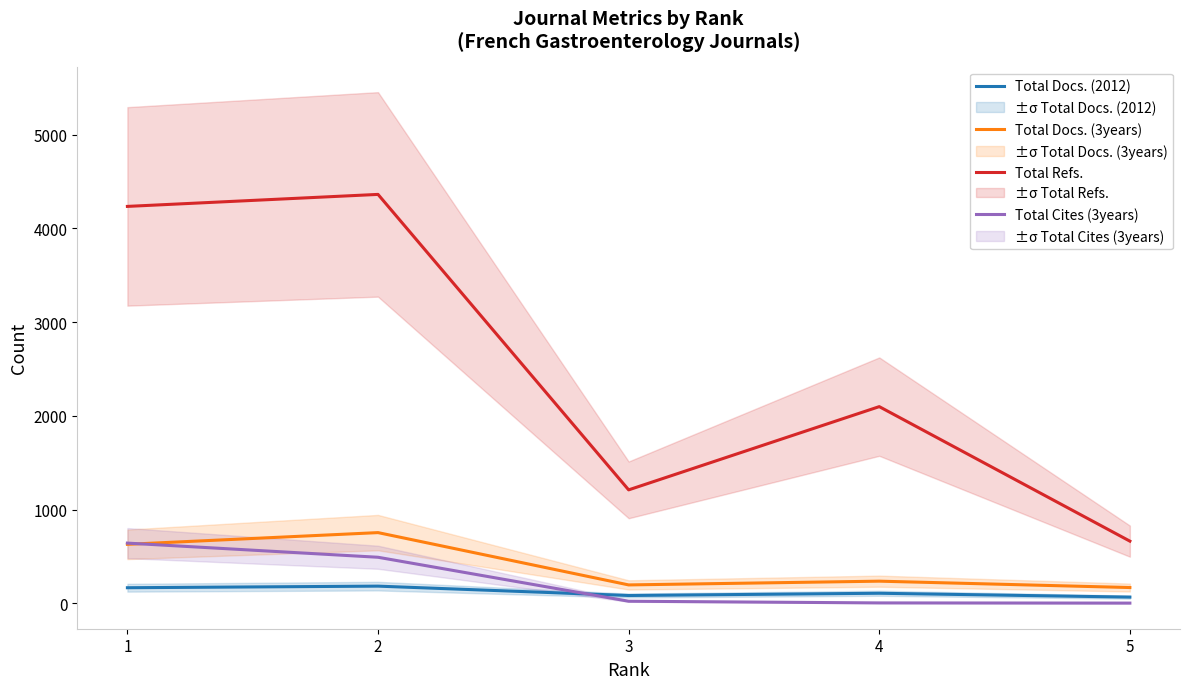

What is the minimum value for Total Cites (3years)?

3